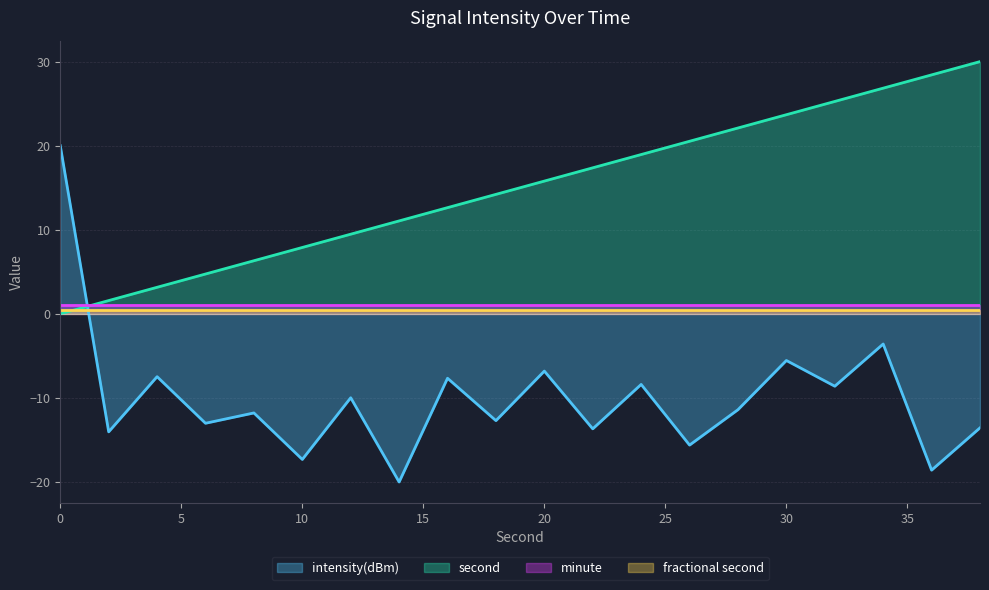

What is the difference between the maximum and minimum values in the second series?

30.0